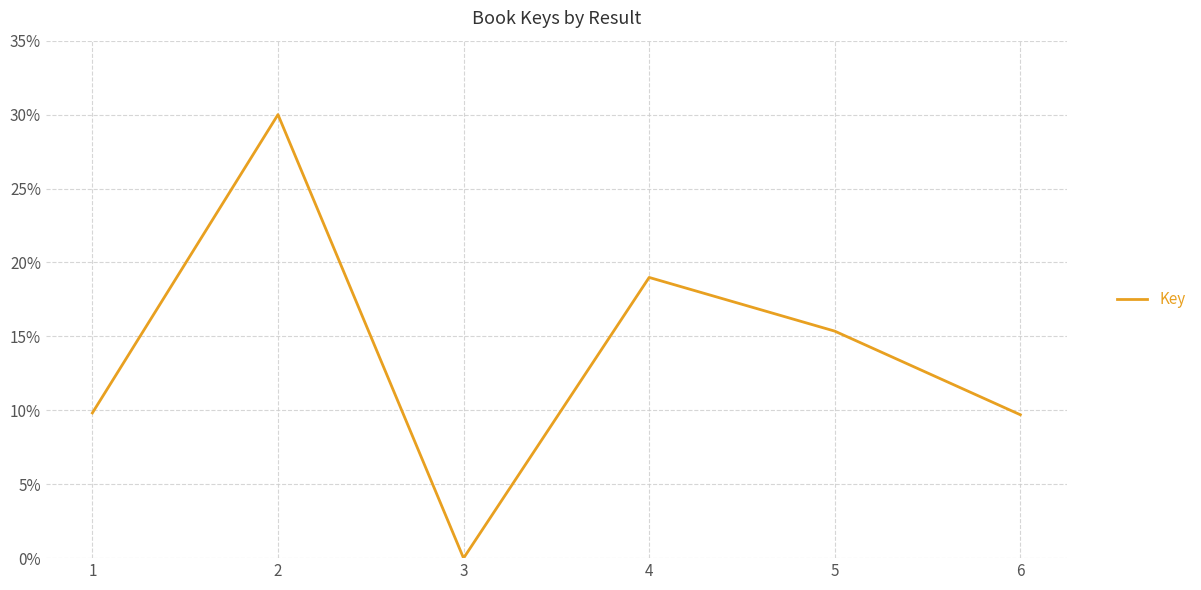

How many values exceed 15?

3